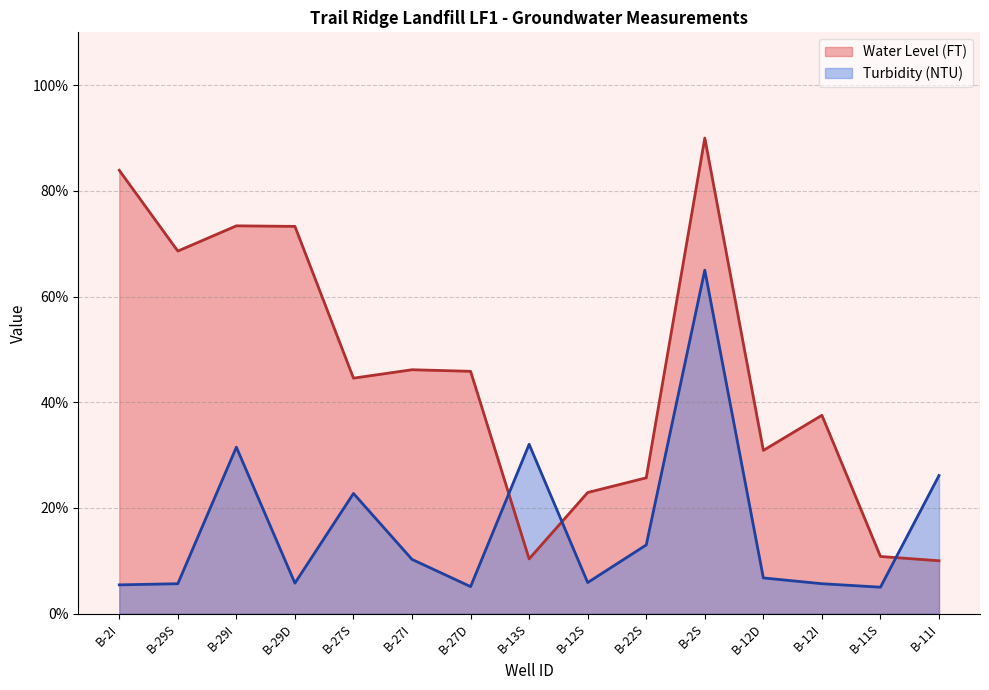

The value of Water Level (FT) at B-12I is 61.8. True or false?

False